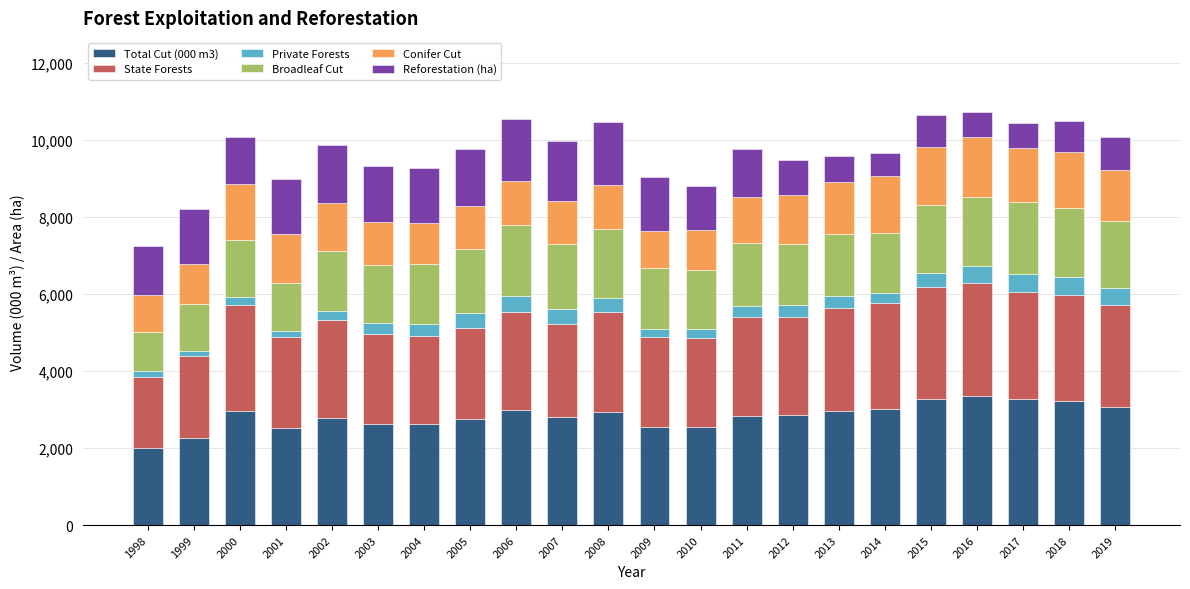

The value of Total Cut (000 m3) at 2003 is 2621. True or false?

True